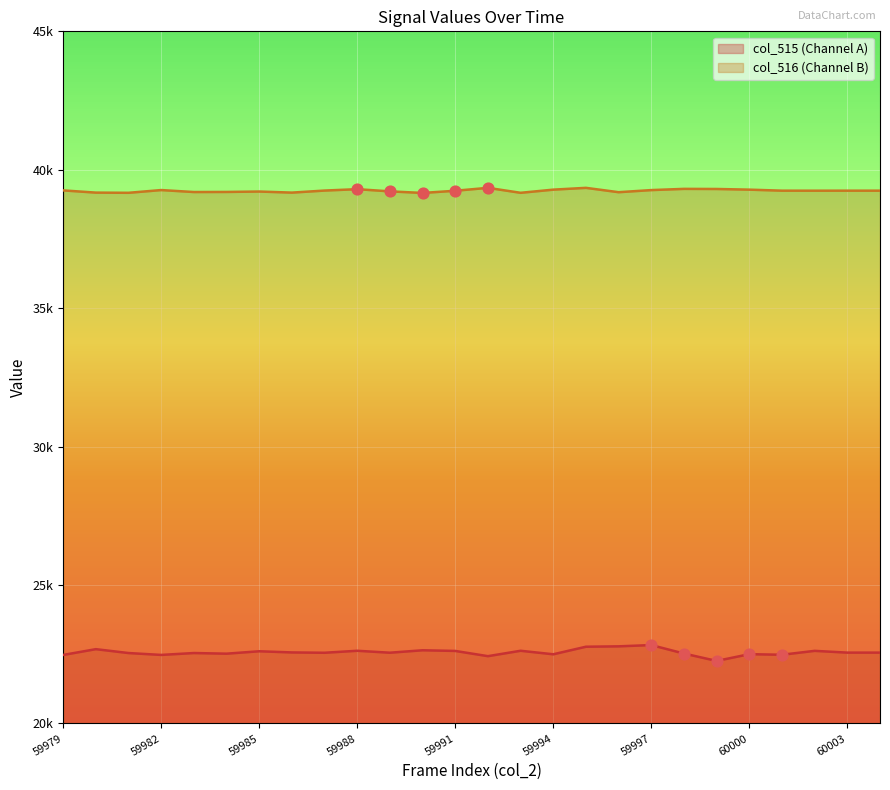

At which category is the sum across all series the highest?

59995